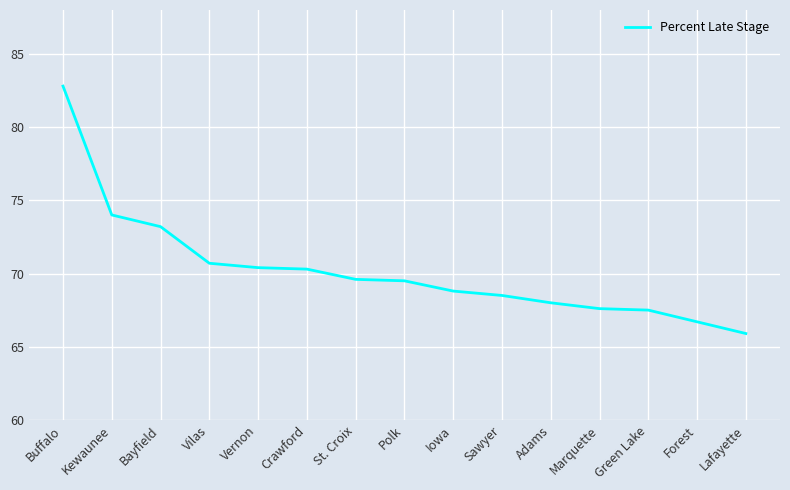

What is the smallest value displayed?

65.9